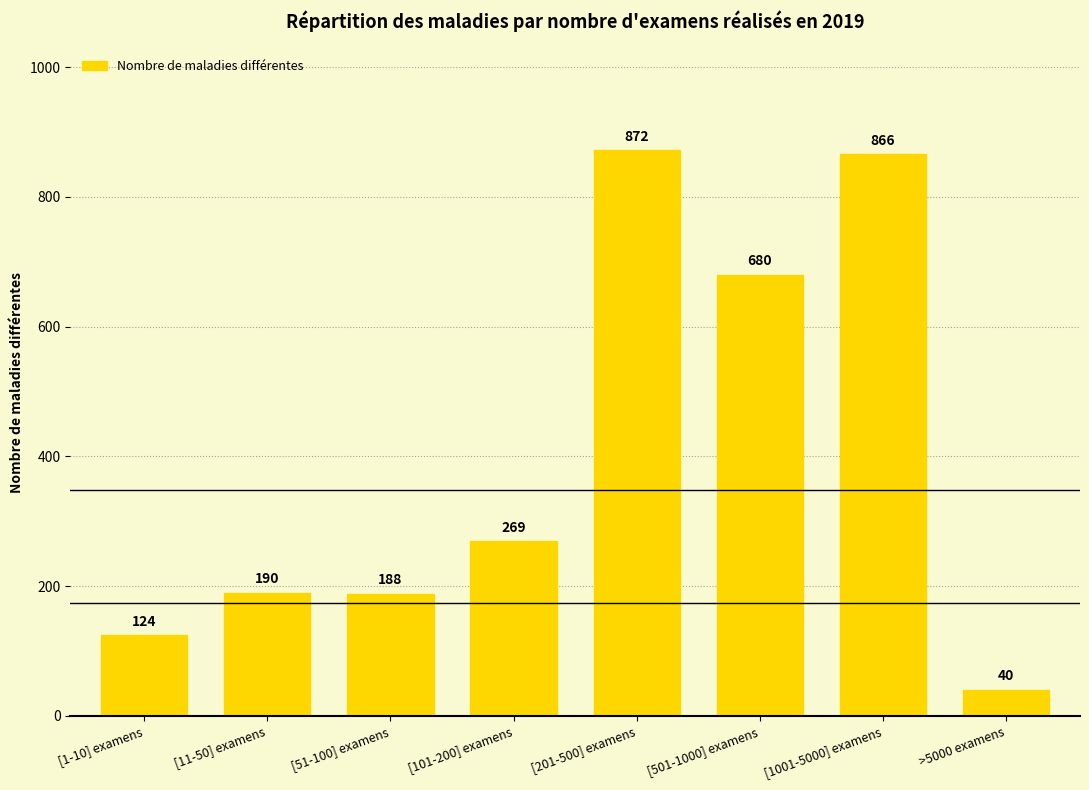

The value at [101-200] examens is 151. True or false?

False